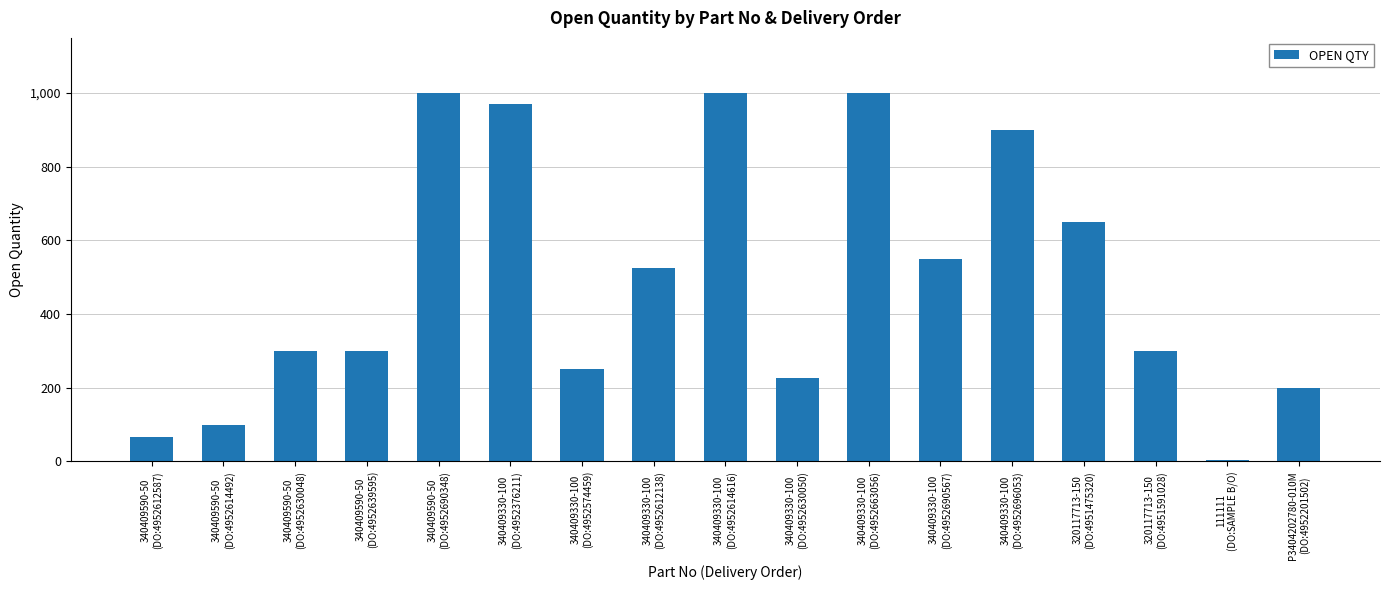

What is the greatest value displayed?

1000